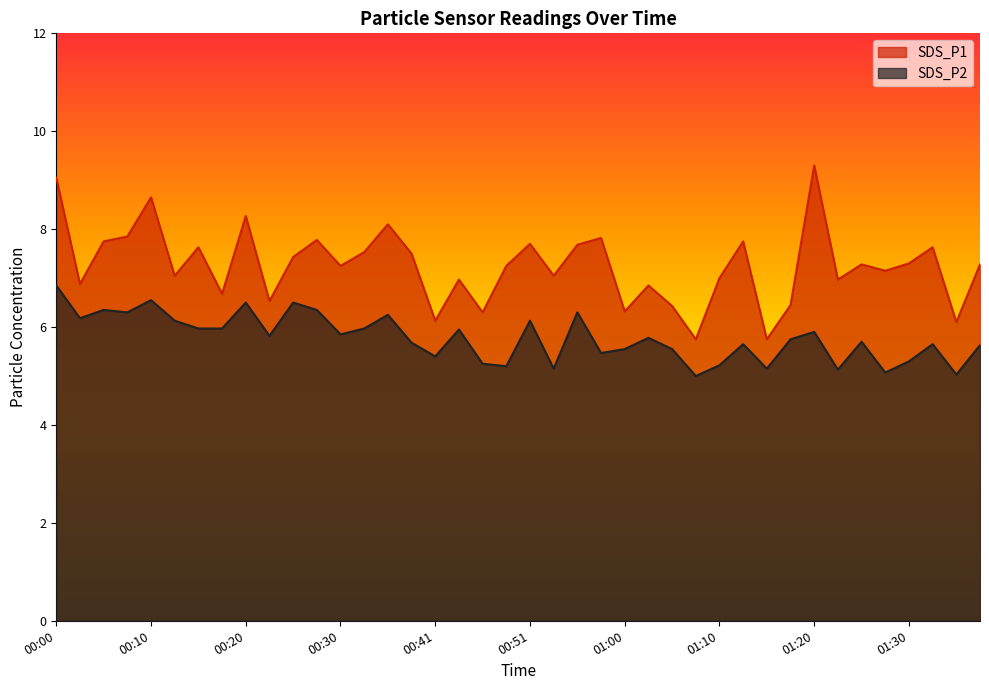

How many lines are shown in the chart?

2